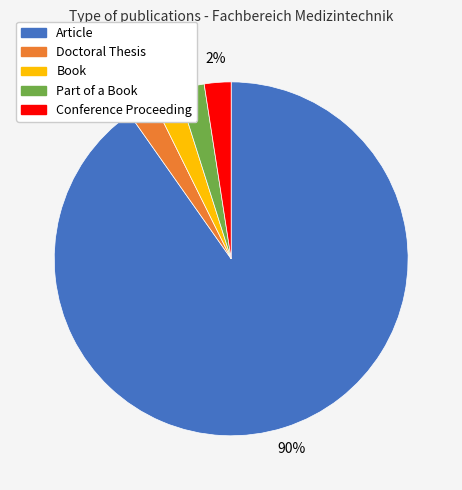

Which slice is the largest?

Article